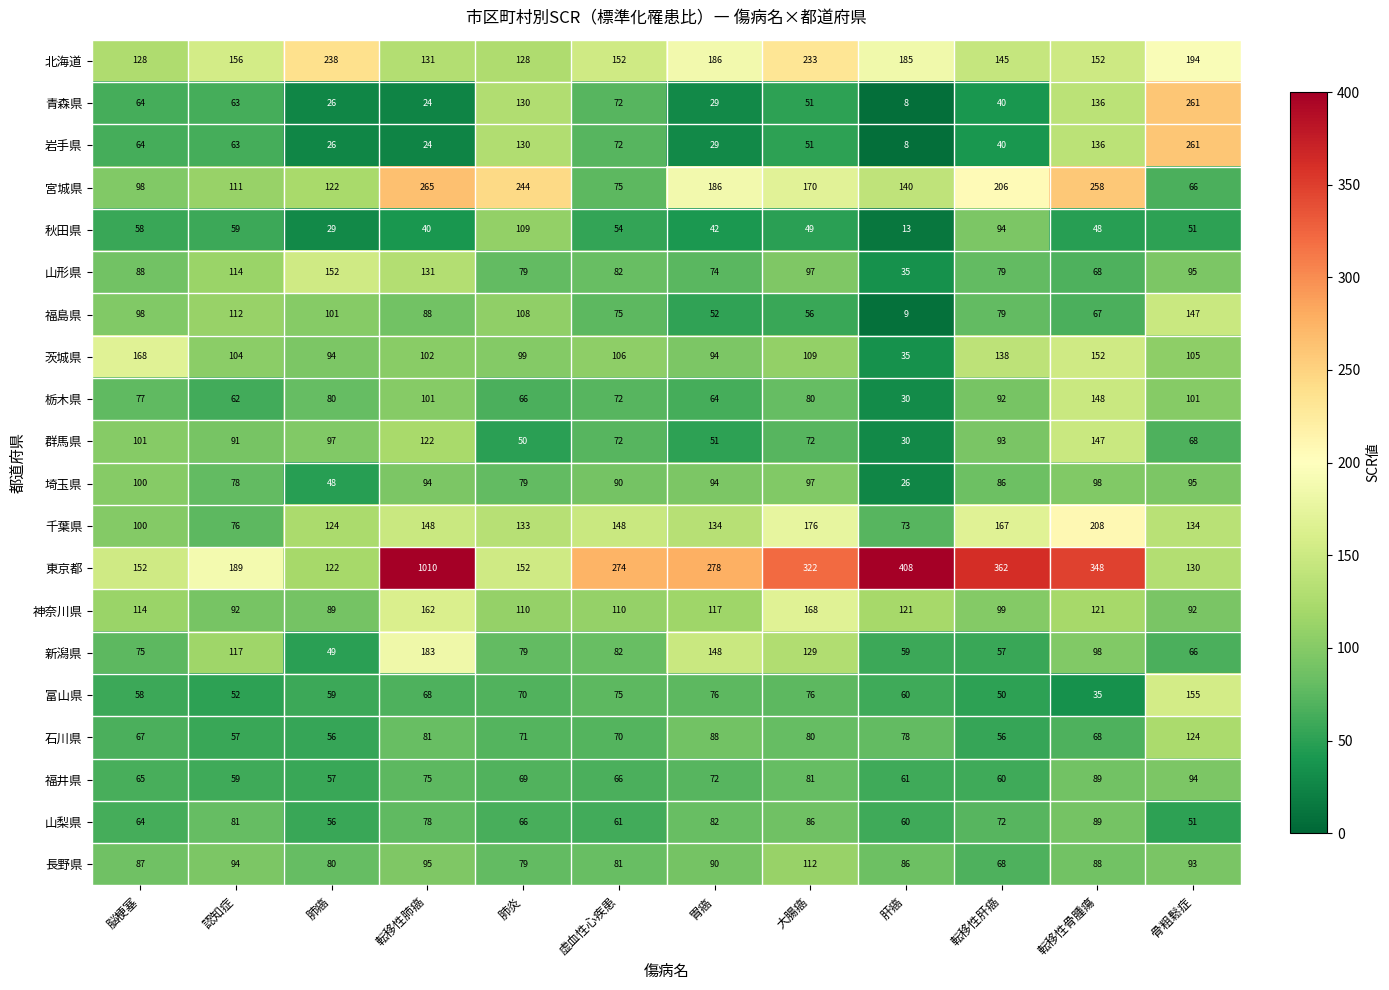

Count the number of categories in the chart.

12